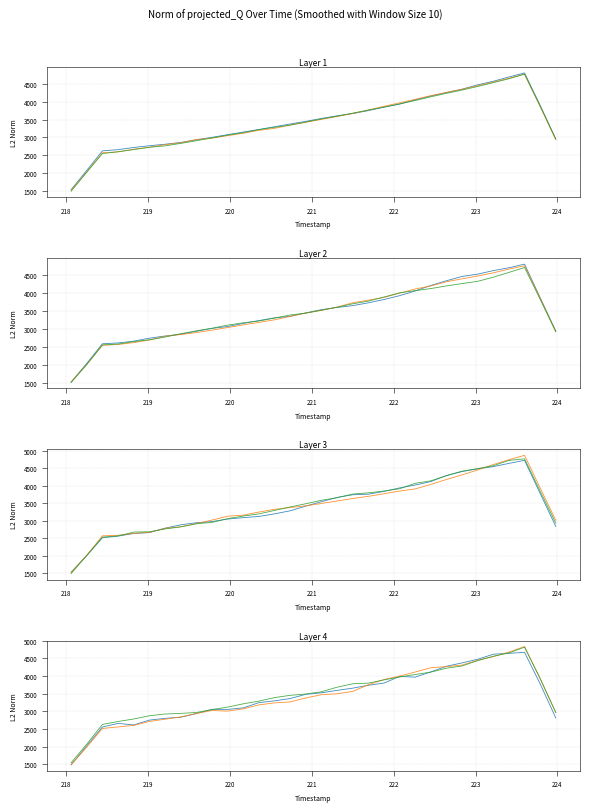

The value of Series 2 at 18 is 5615.3. True or false?

False